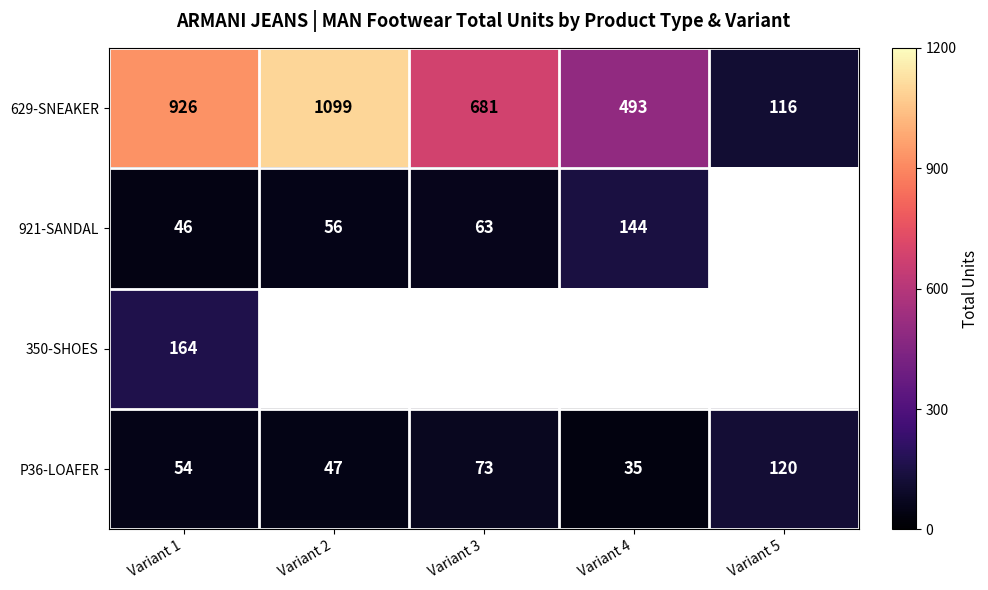

Count the number of categories in the chart.

5